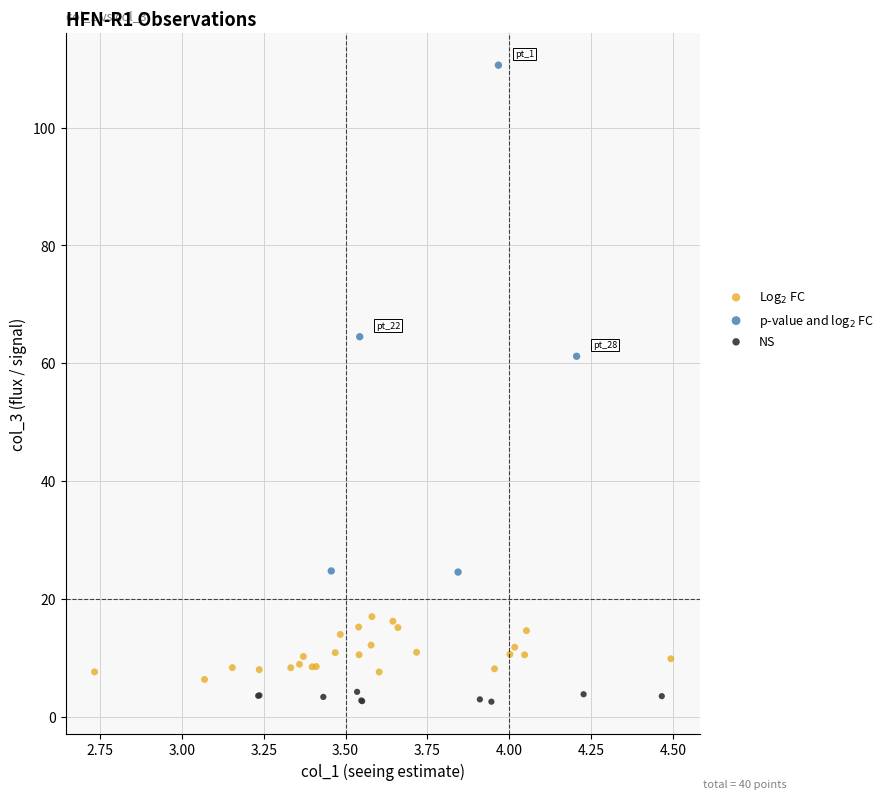

Which series reaches the maximum Y coordinate?

p-value and log$_2$ FC